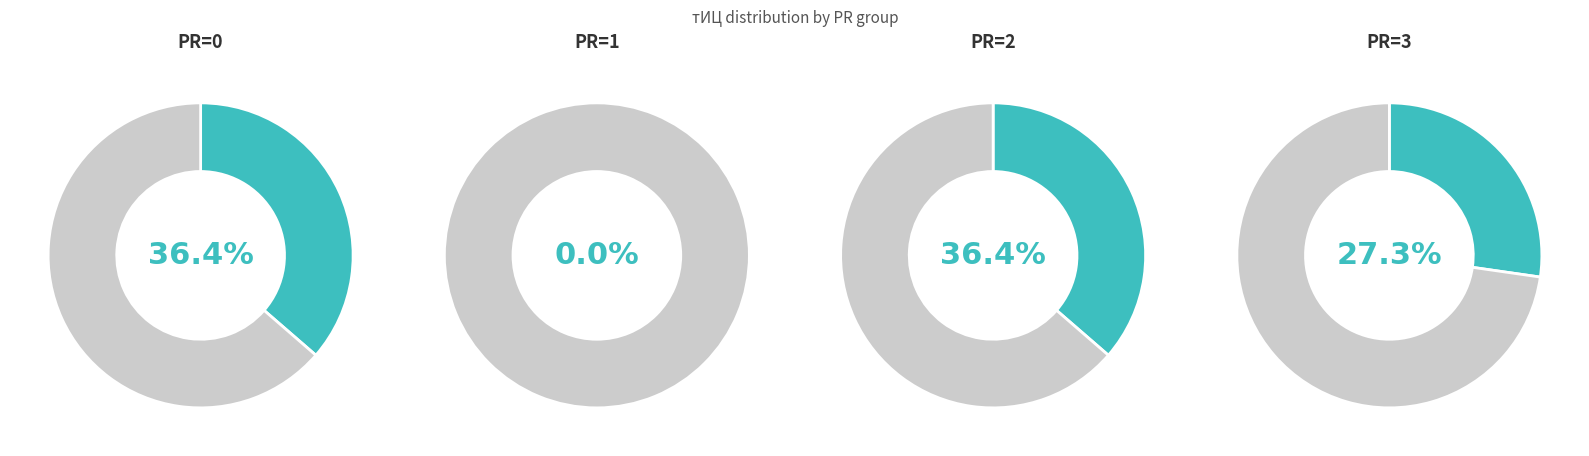

Which category has the biggest portion of the pie?

1